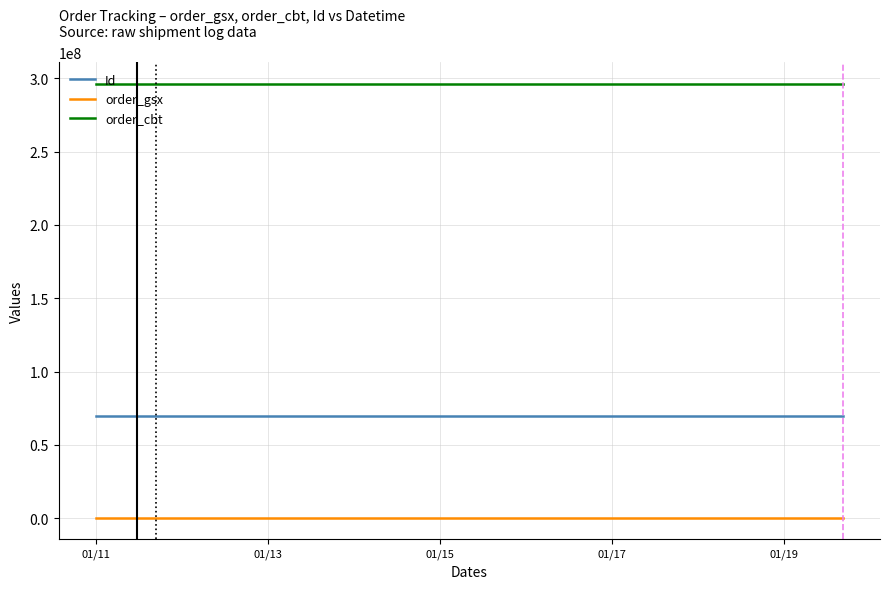

Rank the series by their average value, from lowest to highest.

order_gsx, Id, order_cbt